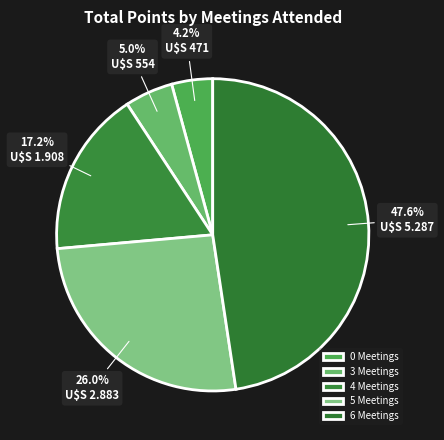

Count the number of slices in the pie.

5